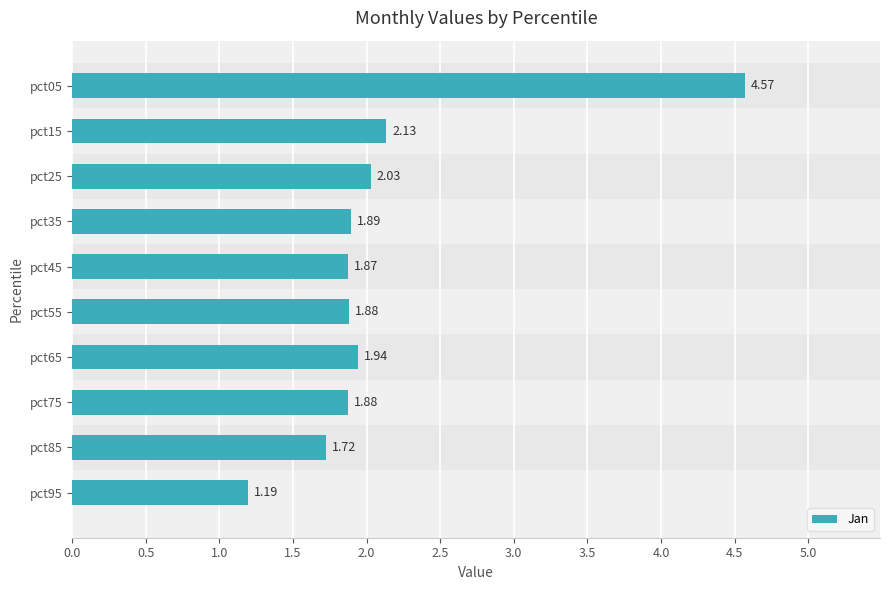

Approximately how many times larger is the value at pct05 compared to pct55?

2.4